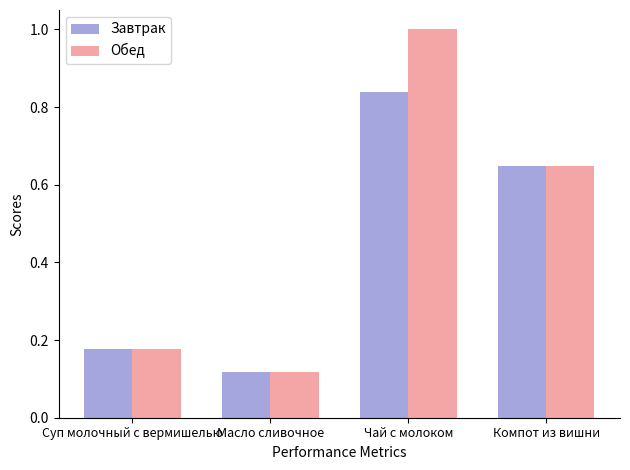

What is the sum of all Завтрак values?

1.8